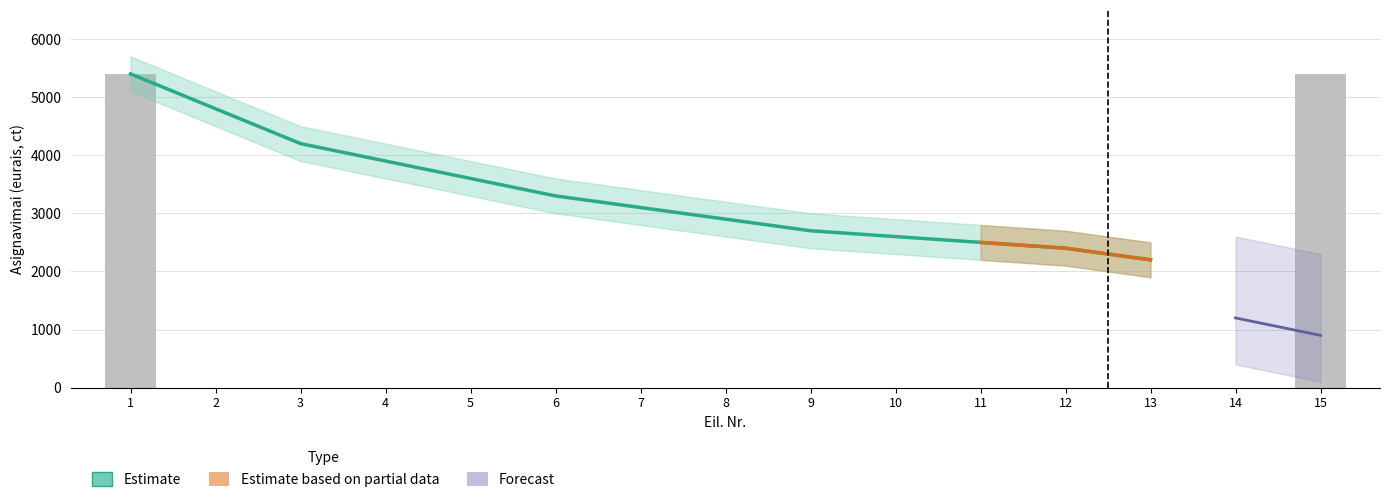

How many values in the Asignavimai series exceed 0?

2